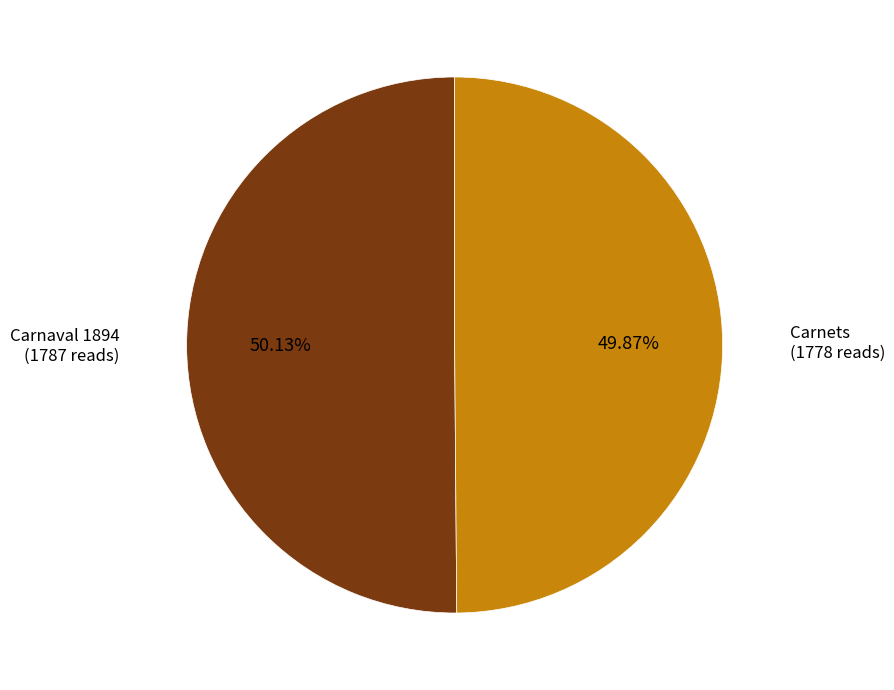

Does any single category account for the majority?

Yes